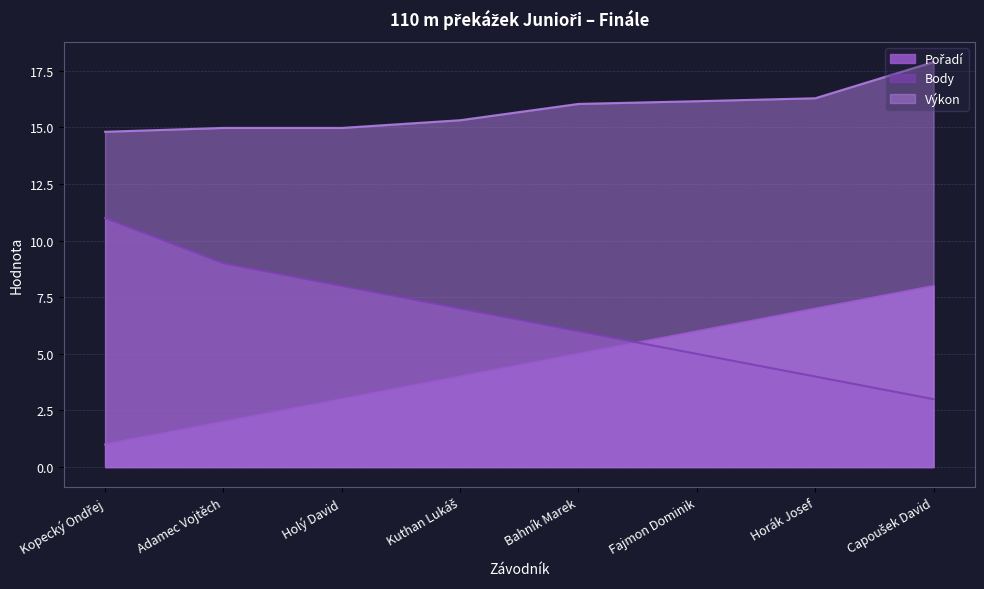

What is the sum of all Pořadí values?

36.0